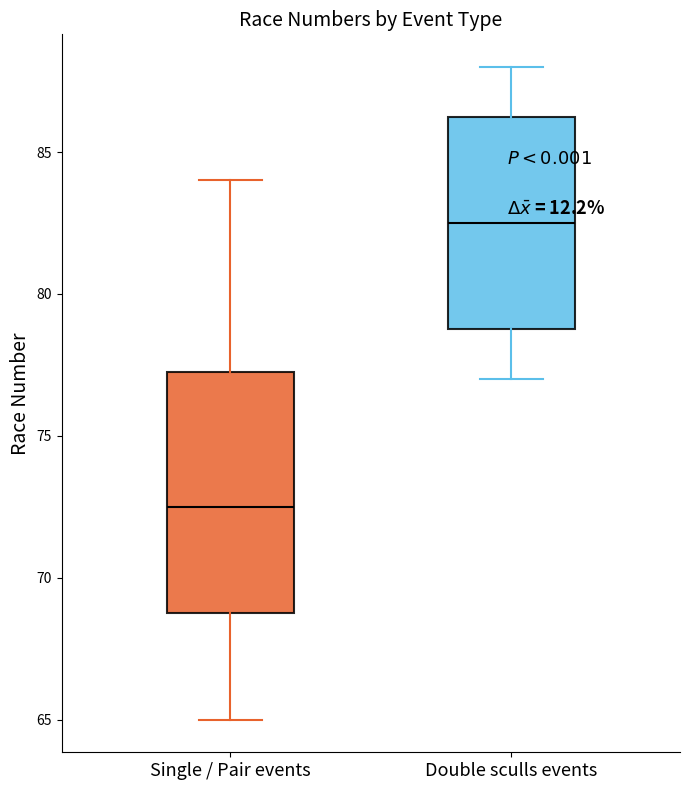

Where does the upper whisker of the box for Single / Pair events end on the y-axis? The values are not printed on the chart, so give them approximately, as read against the axis.

84.0